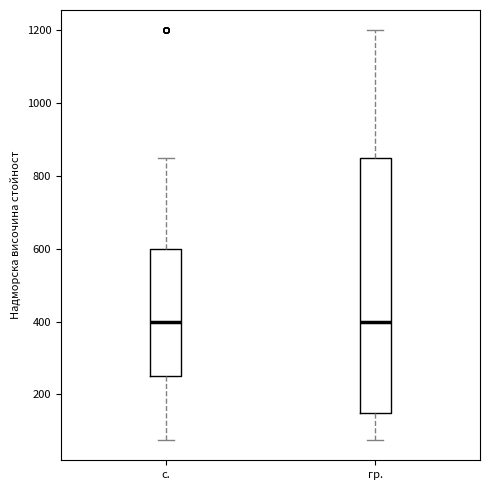

Reading left to right, transcribe this box plot: for each box, give where its median line is, the range the box spans, and where its two whiskers end, as read against the y-axis. The values are not printed on the chart, so give them approximately, as read against the axis.

с.: median 400, box 260 to 600, whiskers 80 to 860
гр.: median 400, box 160 to 860, whiskers 80 to 1200